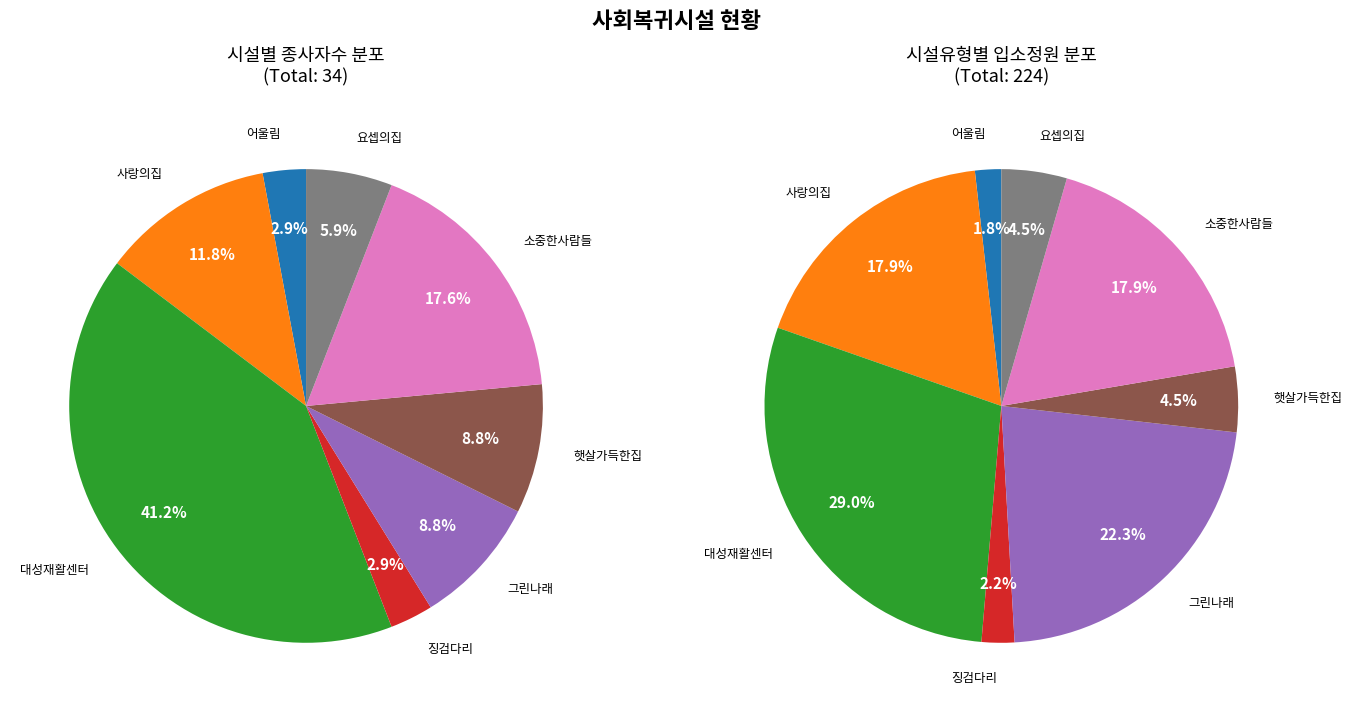

To the nearest percent, what portion does 대성재활센터 represent?

41%